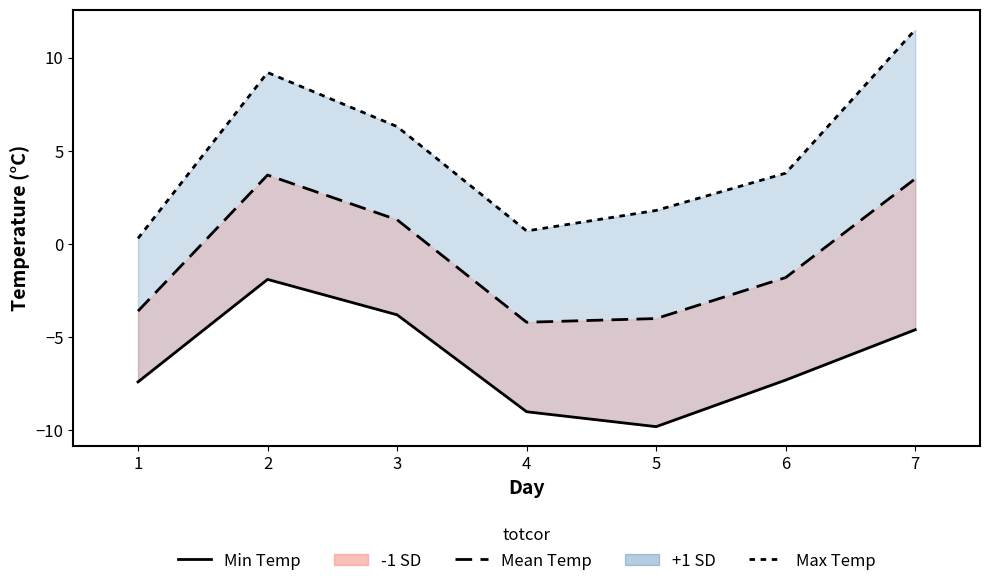

At which category does Min Temp (C) reach its first local peak?

2